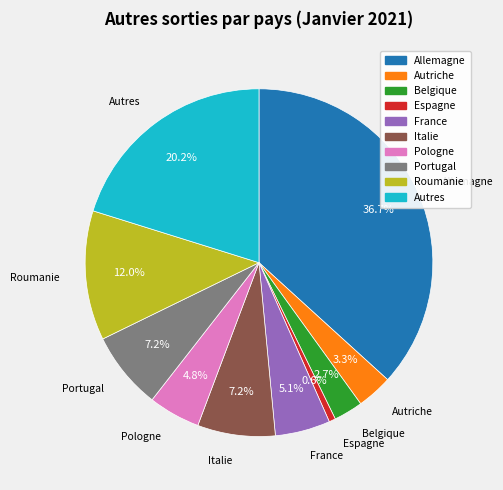

Which category has the smallest portion of the pie?

Espagne